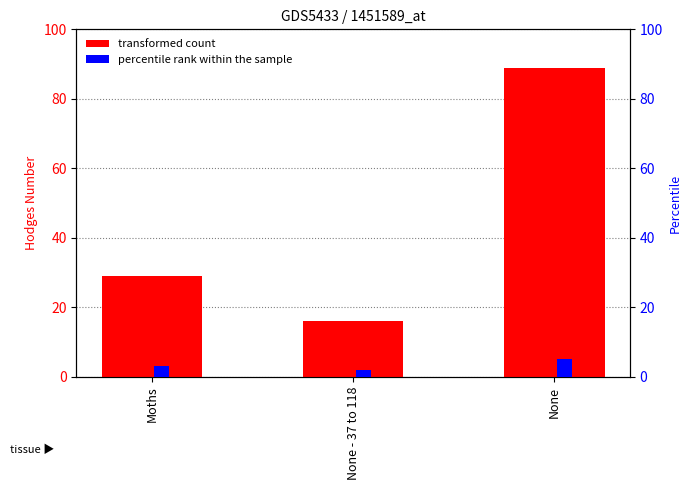

Which series has the largest range (max minus min)?

Hodges Number